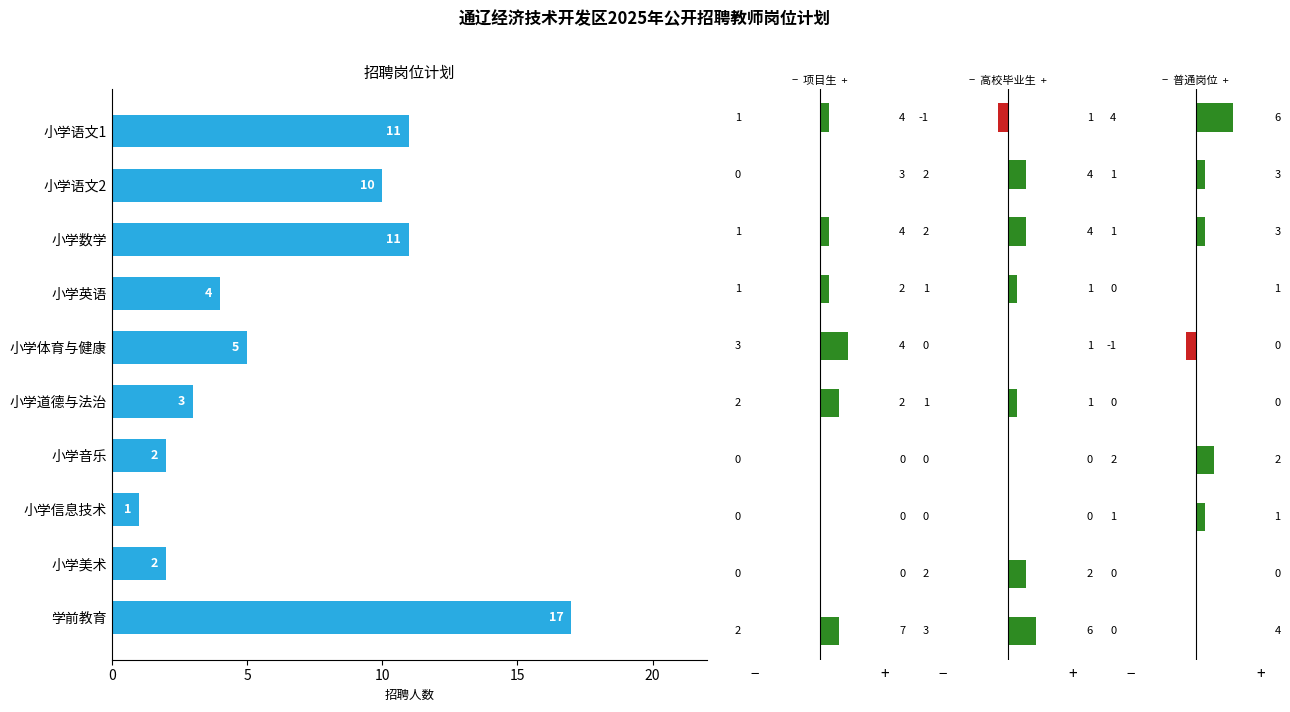

What is the difference between the second highest and second lowest values?

9